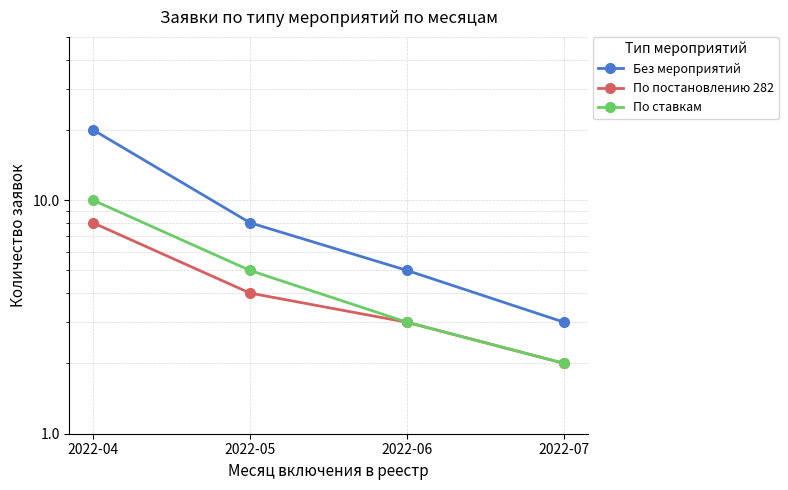

Which category has the lowest value in the По постановлению 282 series?

2022-07